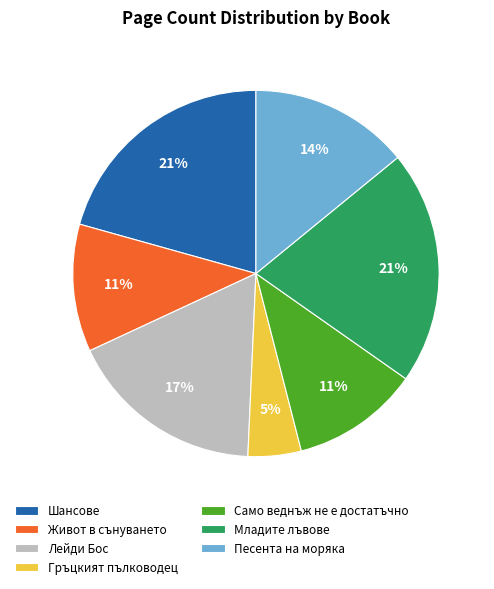

To the nearest percent, what percentage of the pie is Лейди Бос?

17%